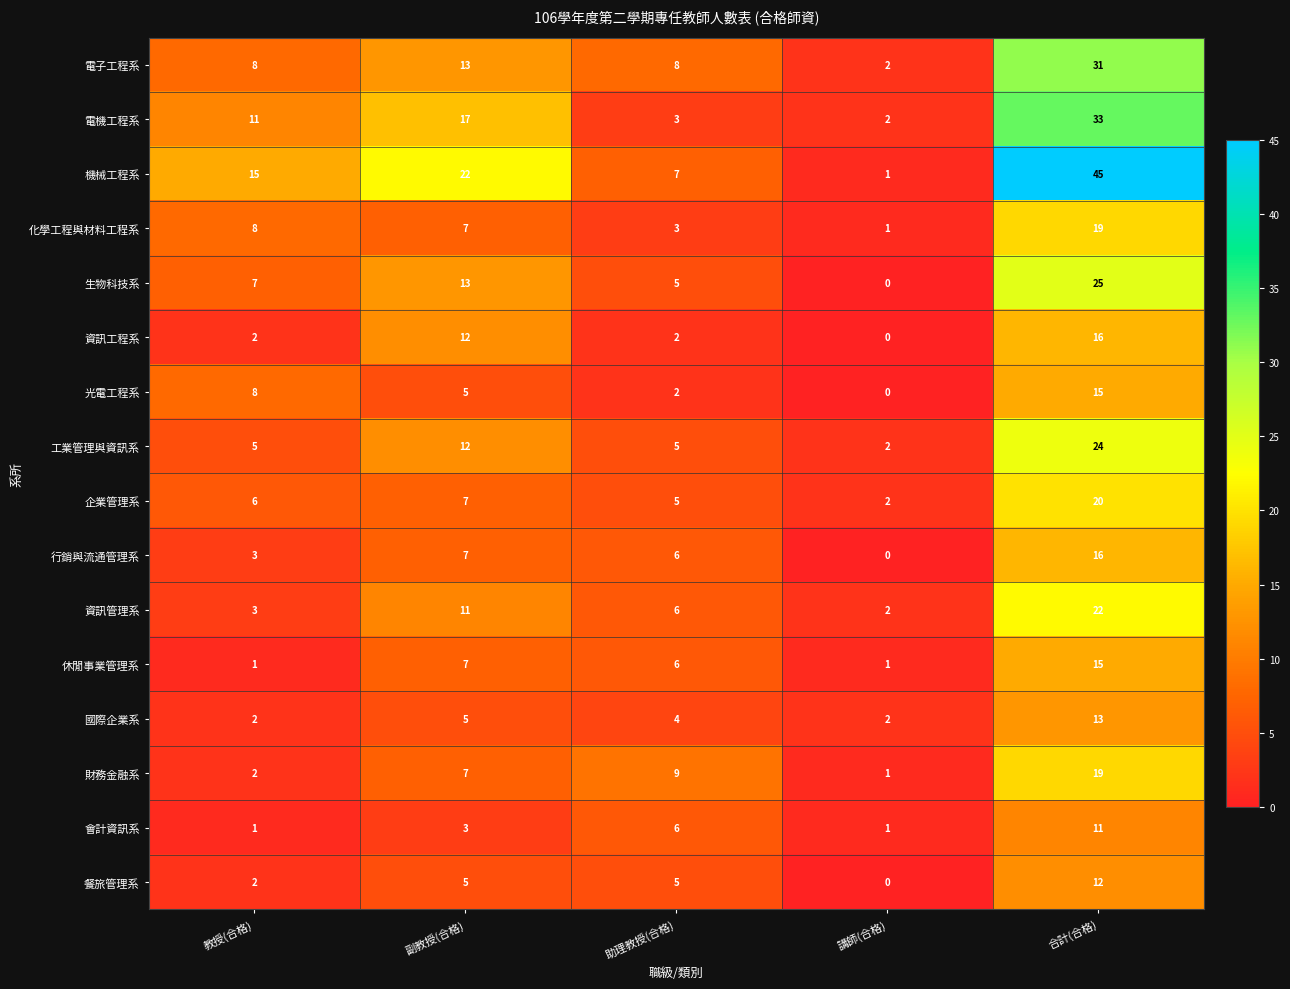

Is it true that 電機工程系 equals 7 at 合計(合格)?

False